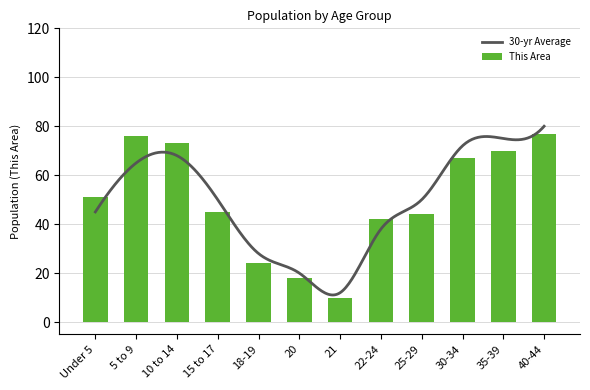

What is the difference between the maximum and minimum values in the This Area series?

67